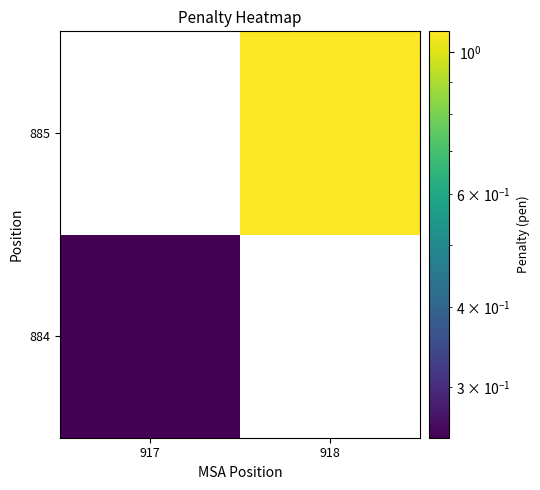

How many data points does each series have?

2